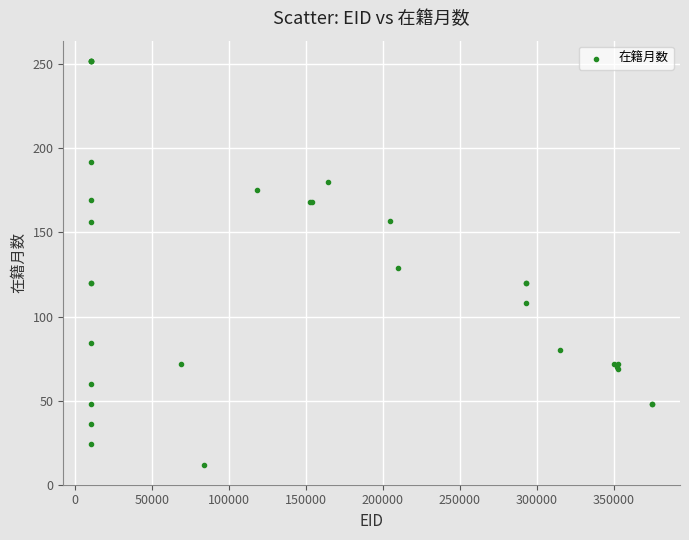

What Y value in the scatter plot is closest to 132?

129